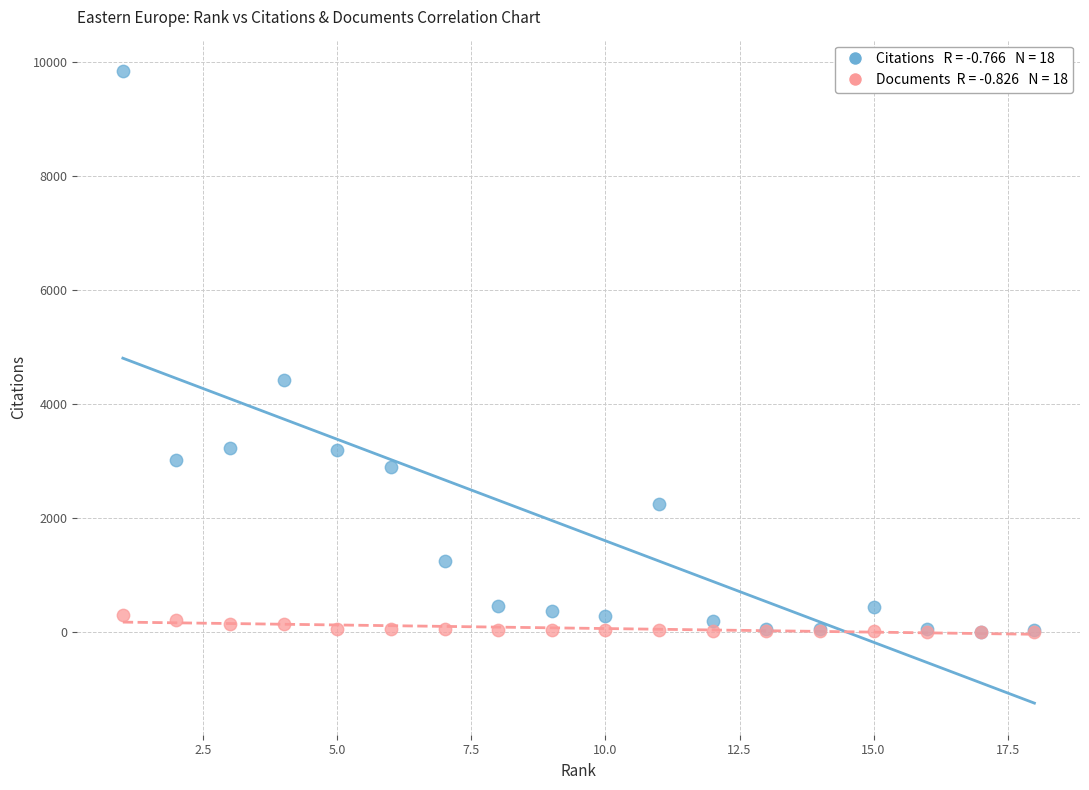

Across all series, what Y value is closest to 4921?

4412